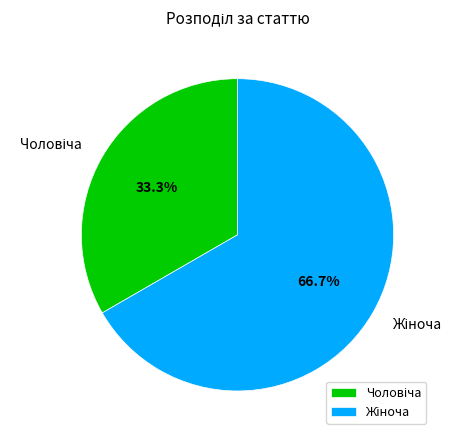

Is there a majority slice in this chart?

Yes